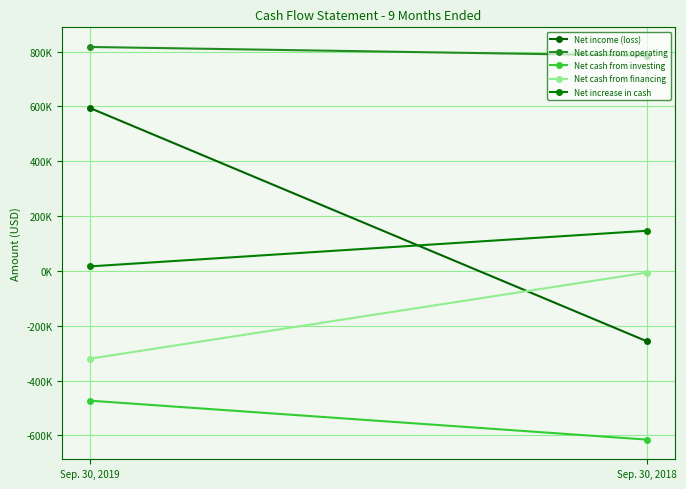

The Net cash from investing series shows -176439 at Sep. 30, 2018. True or false?

False